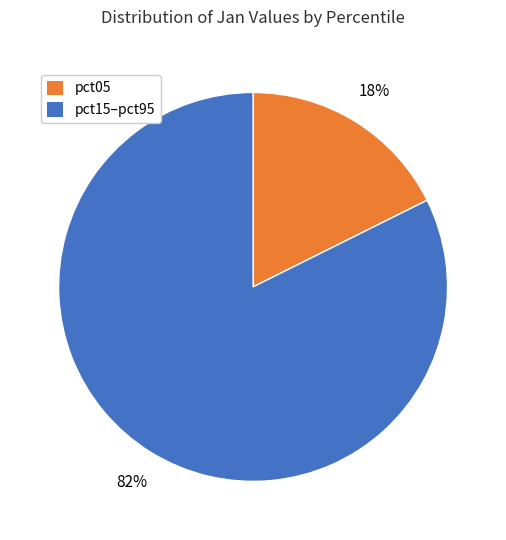

How many segments does this pie chart have?

2